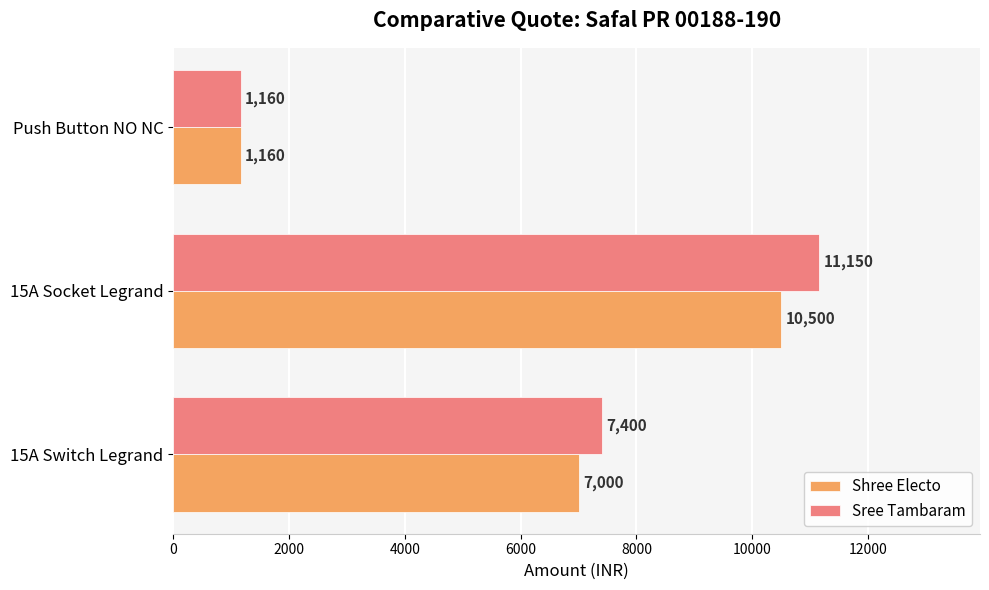

Is it true that Sree Tambaram equals 3386 at 15A Socket Legrand?

False